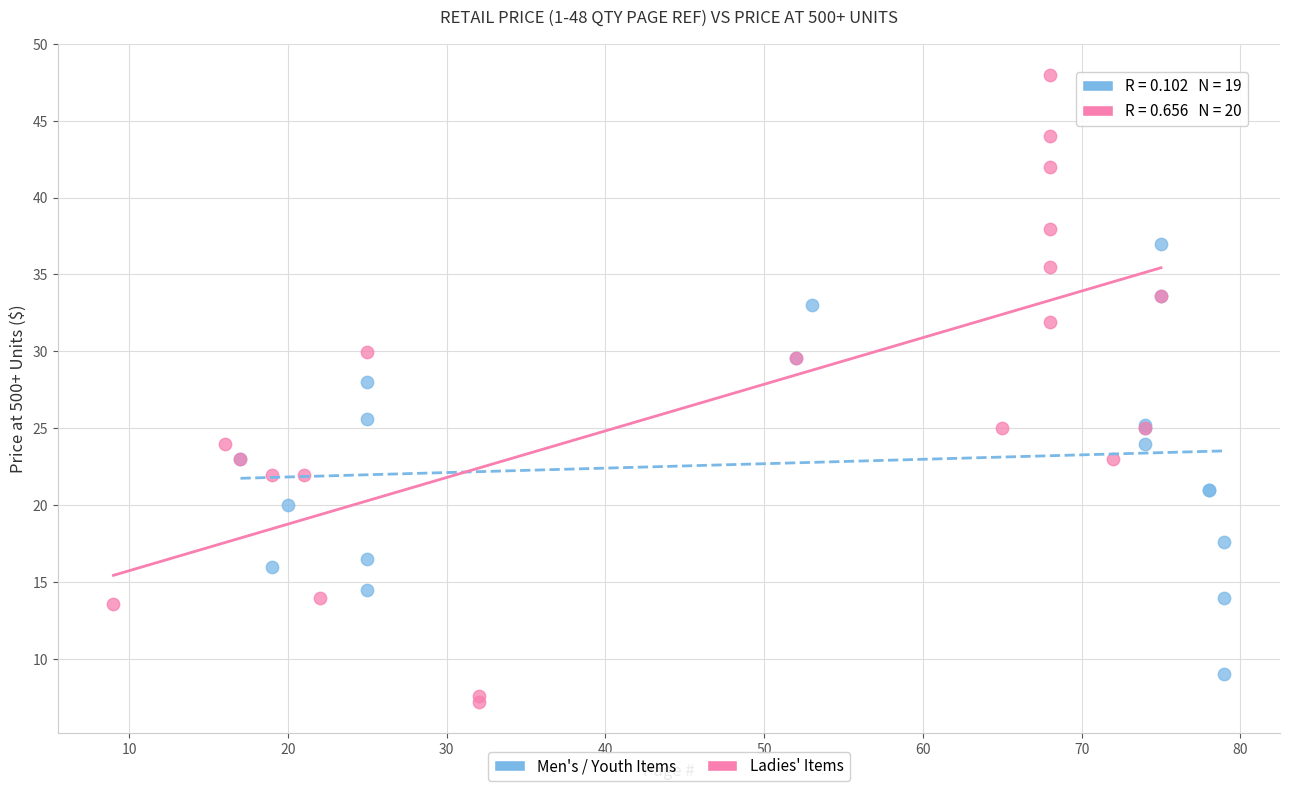

What are all the series names shown in the legend?

Men's / Youth Items, Ladies' Items